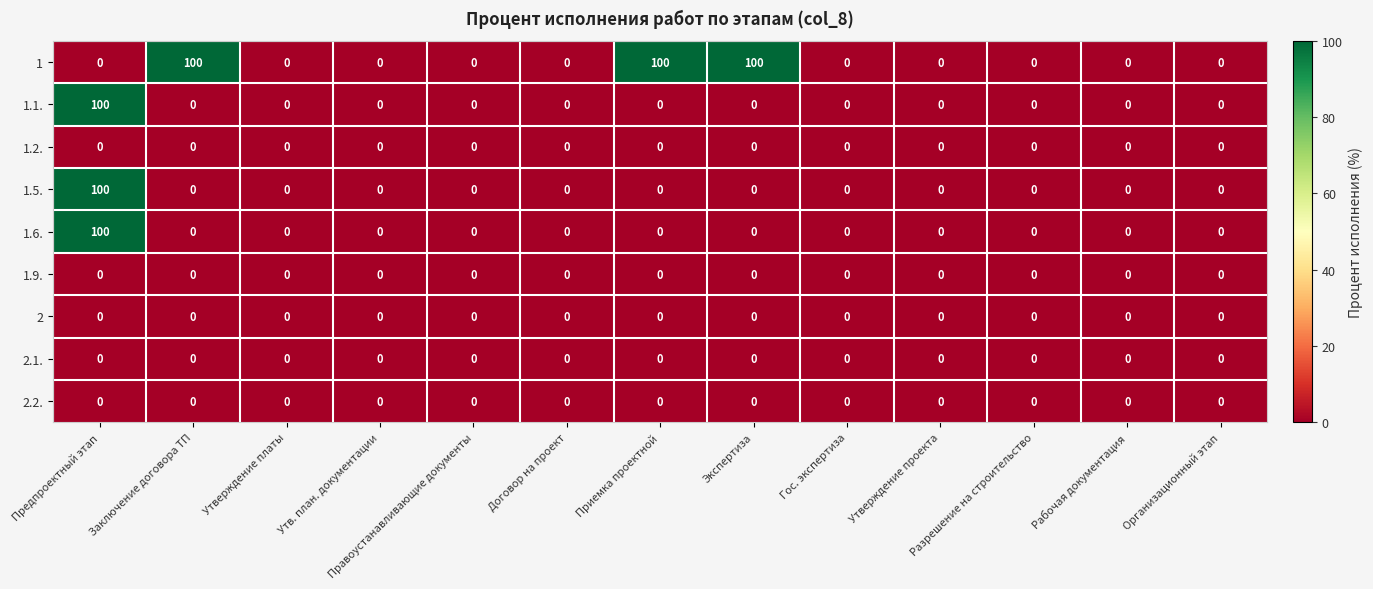

Which category has the highest value in the 1.1. series?

Предпроектный этап